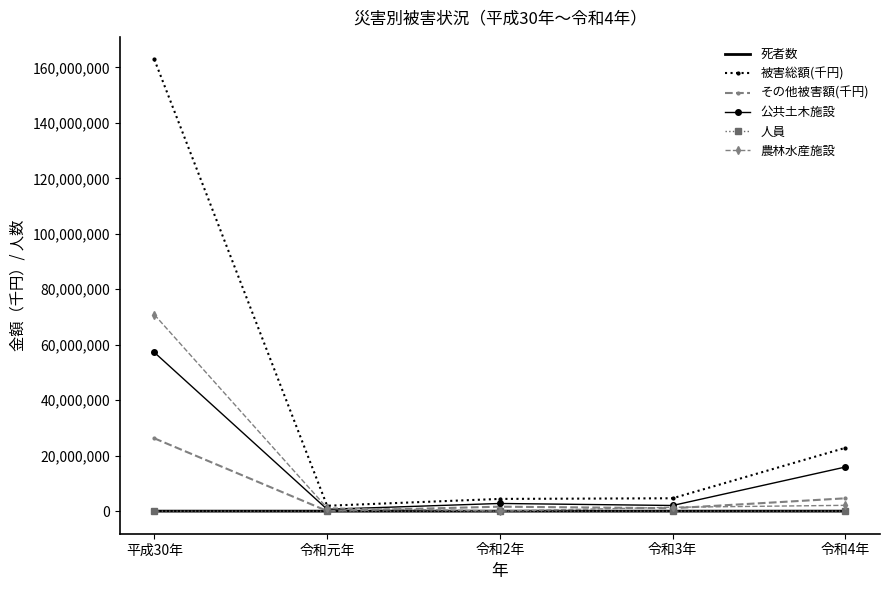

What is the maximum value shown in the chart?

162862669